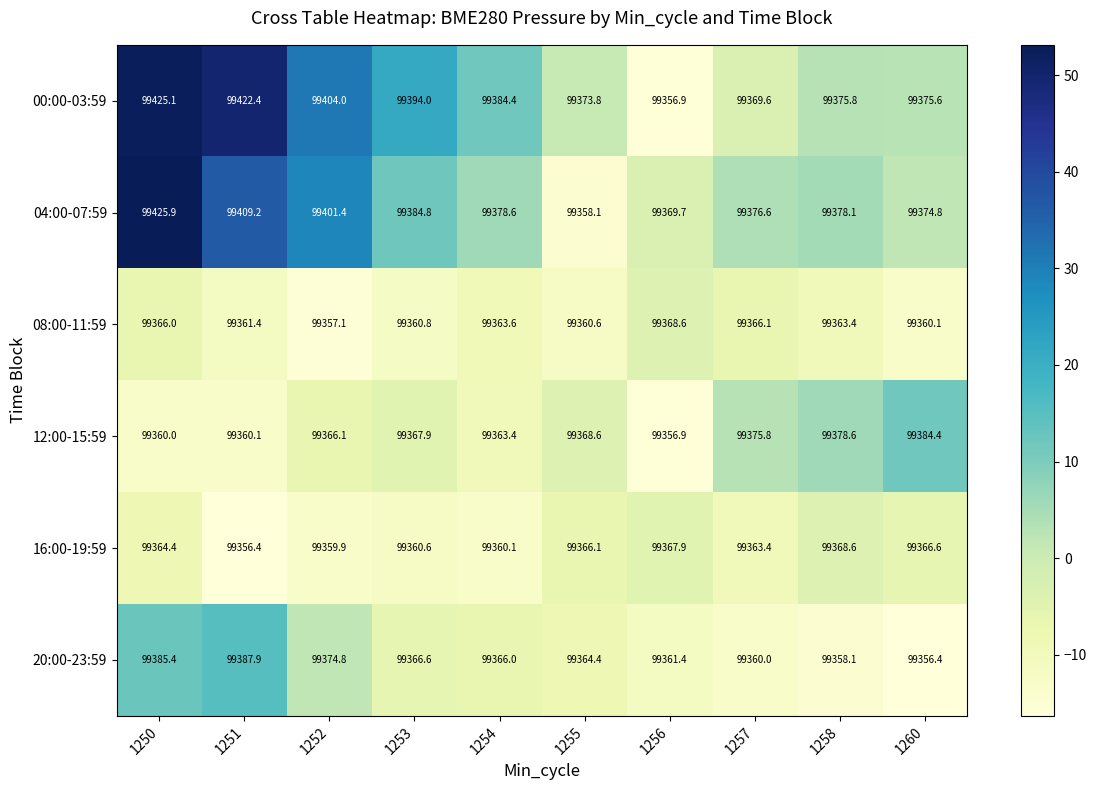

The value of 16:00-19:59 at 1250 is 99364.4. True or false?

True